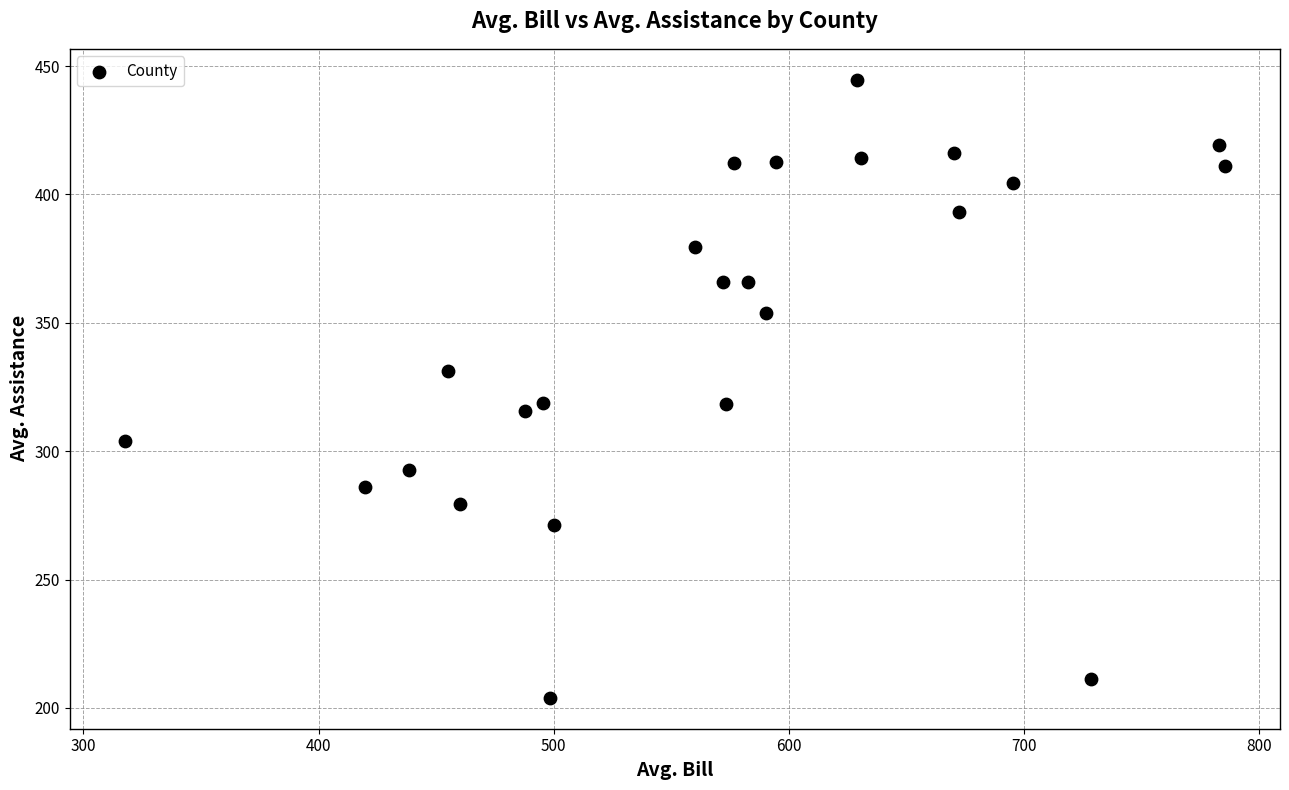

What is the range of Y values (max minus min)?

240.8